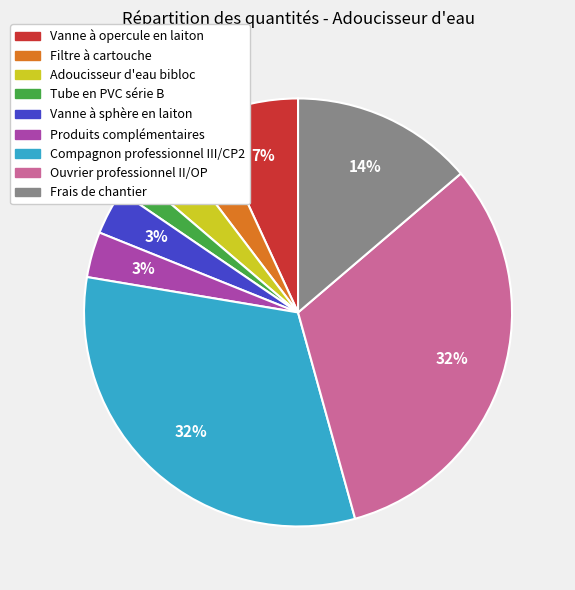

Combined, do Vanne à sphère en laiton and Produits complémentaires account for over 50%?

No